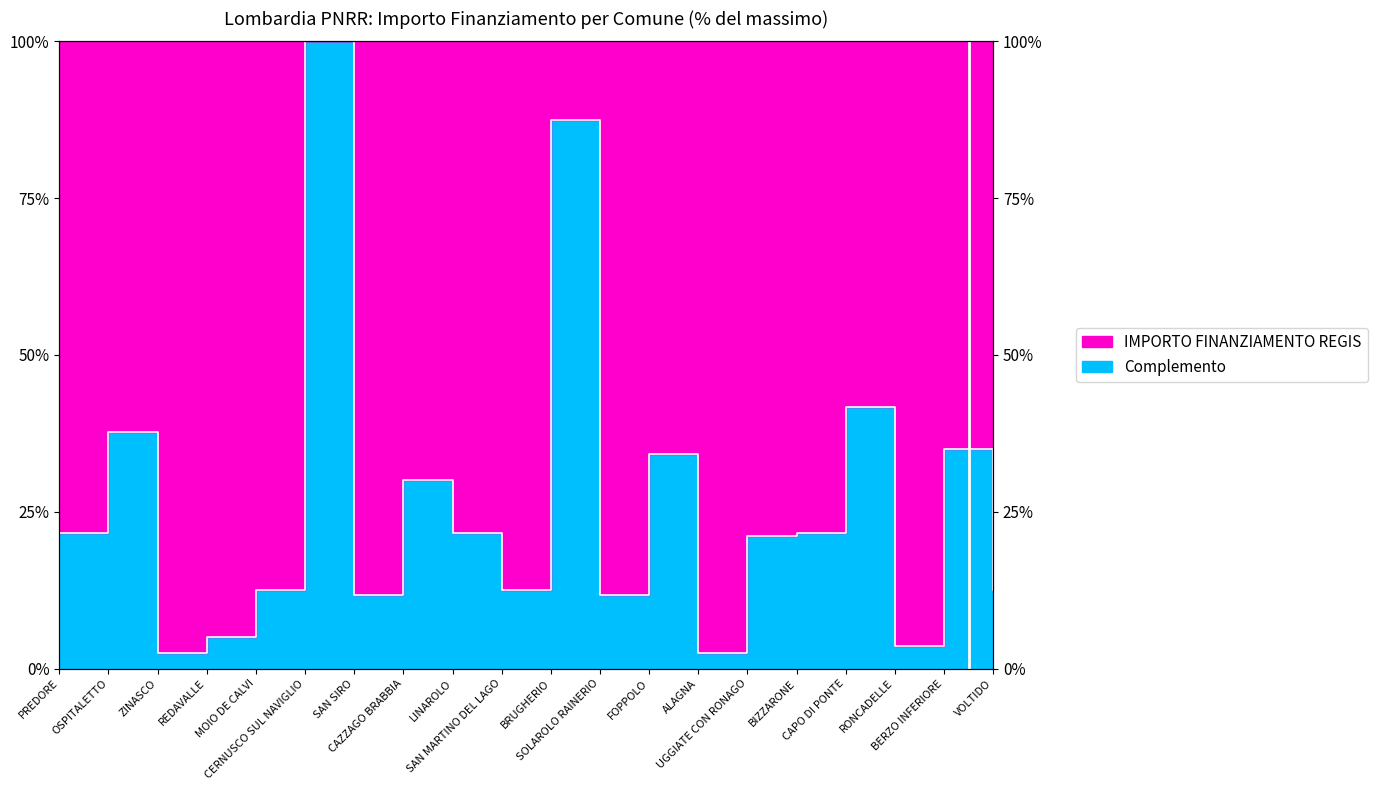

True or false: the data shows 5.0 at REDAVALLE.

True